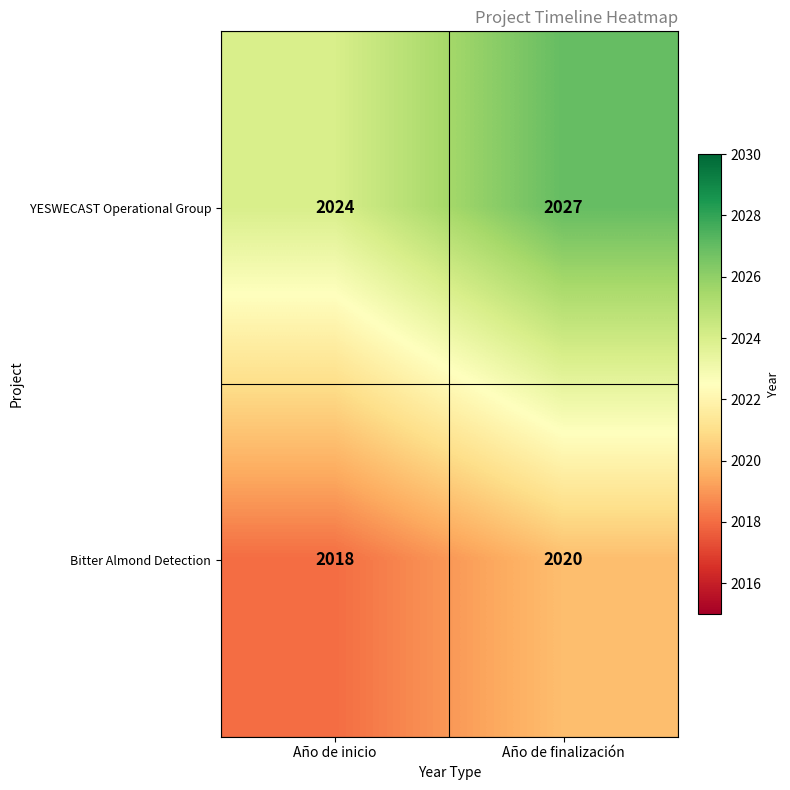

The YESWECAST Operational Group series shows 1329 at Año de inicio. True or false?

False